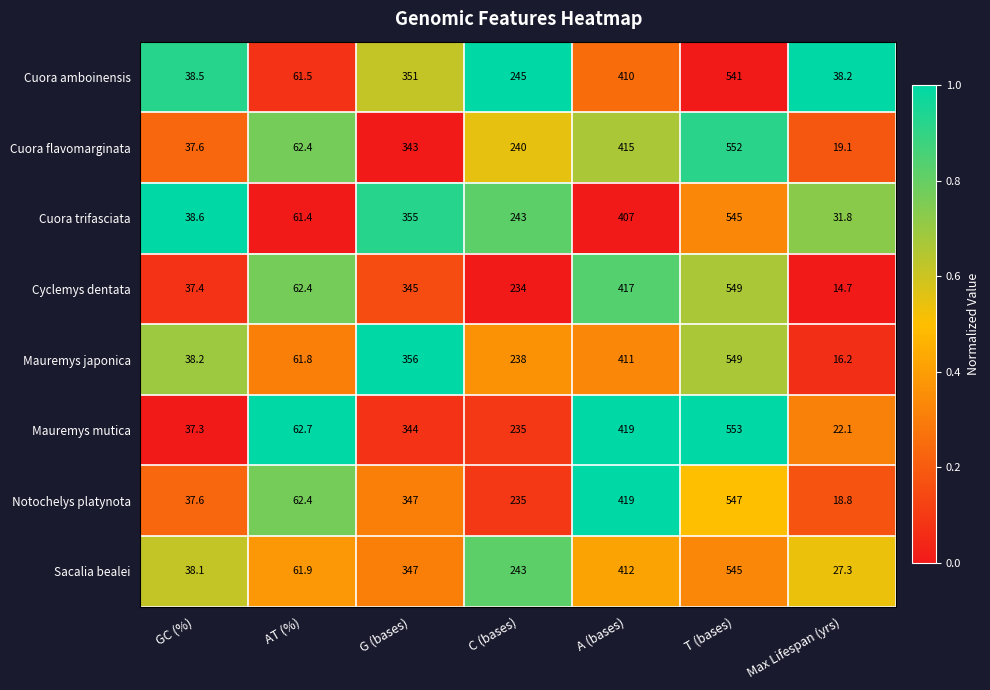

Is it true that Cyclemys dentata equals 154.1 at C (bases)?

False